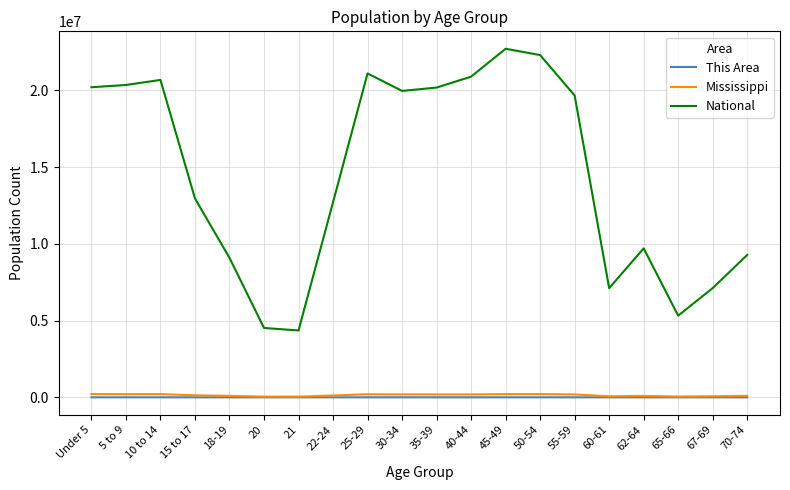

True or false: This Area has more than 2 points higher than both neighbors.

True